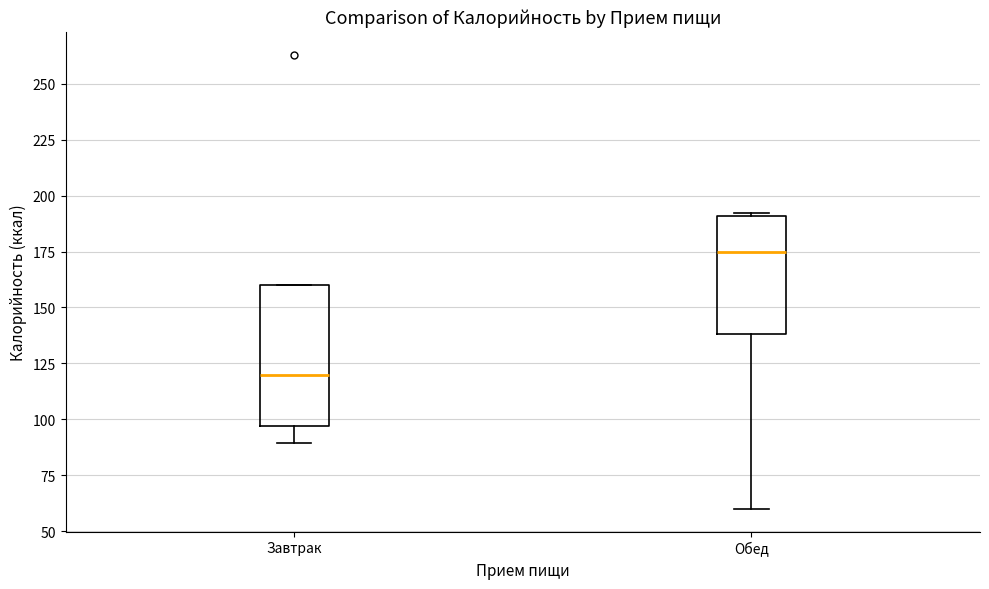

Reading left to right, transcribe this box plot: for each box, give where its median line is, the range the box spans, and where its two whiskers end, as read against the y-axis. The values are not printed on the chart, so give them approximately, as read against the axis.

Завтрак: median 120, box 95 to 160, whiskers 90 to 160
Обед: median 175, box 140 to 190, whiskers 60 to 190